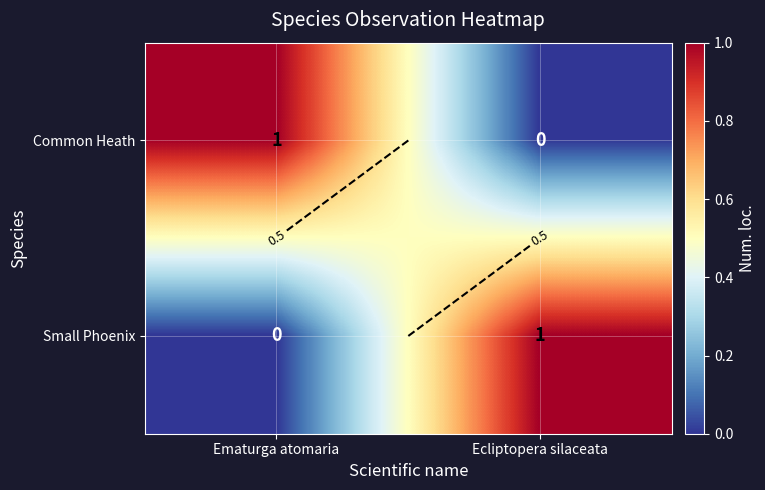

Is the value of Common Heath at Ematurga atomaria greater than the value of Small Phoenix at Ecliptopera silaceata?

No